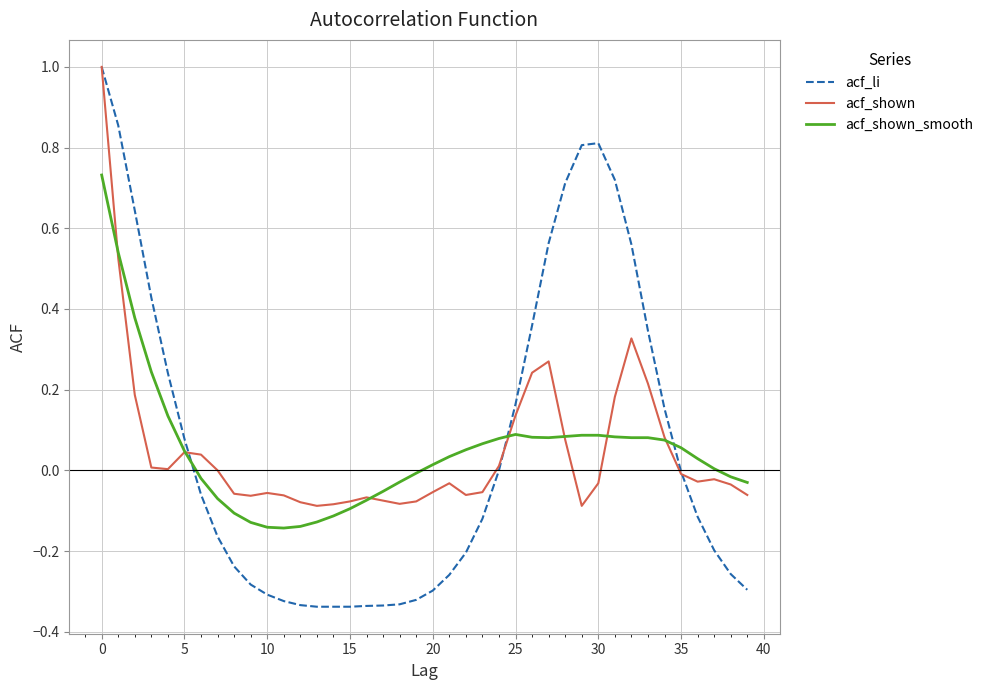

What is the maximum value shown in the chart?

1.0